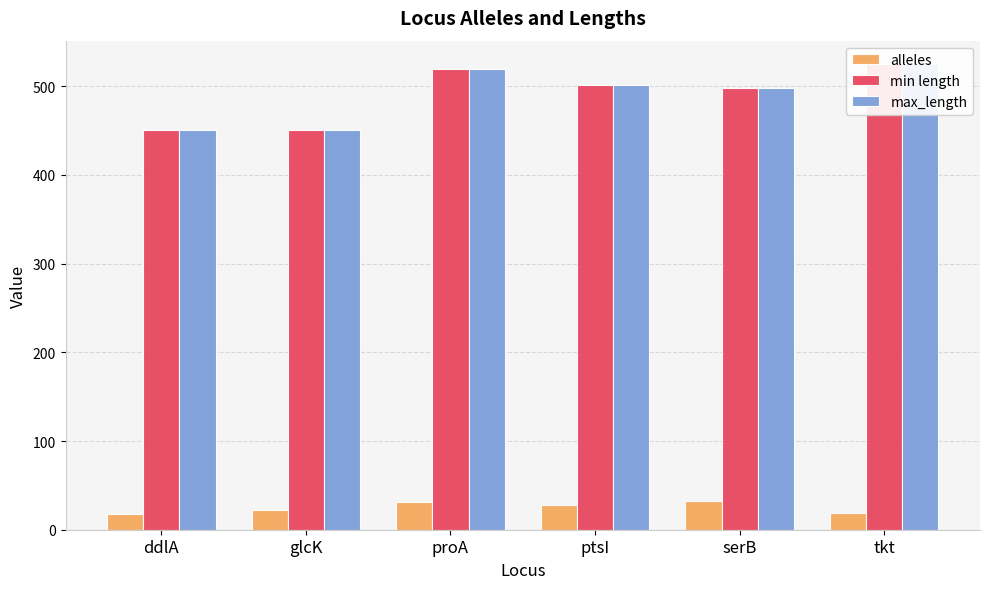

At which category is the sum across all series the highest?

proA